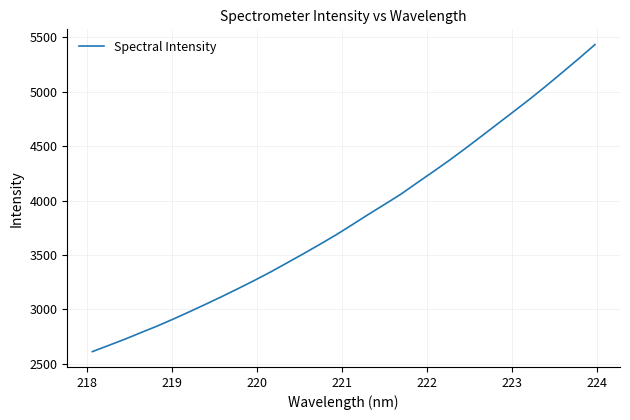

What is the difference between the maximum and minimum values?

2821.1